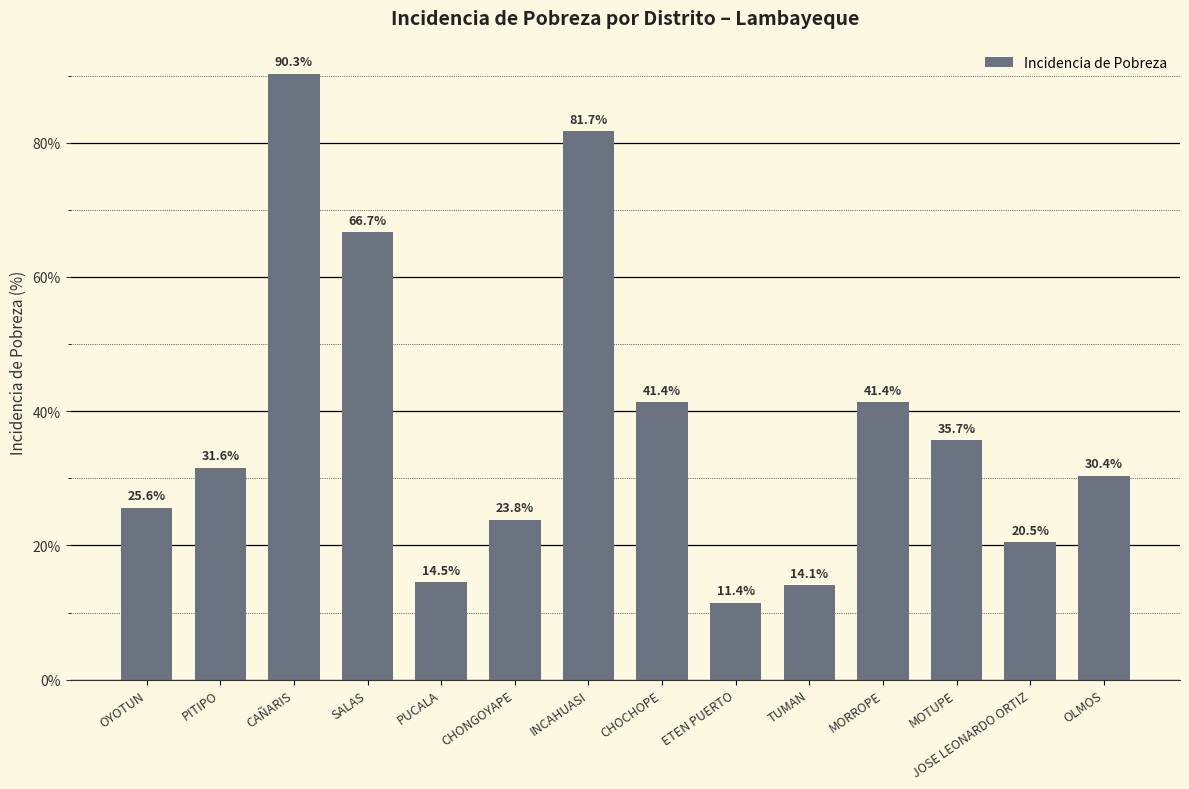

What is the sum of all values?

528.9